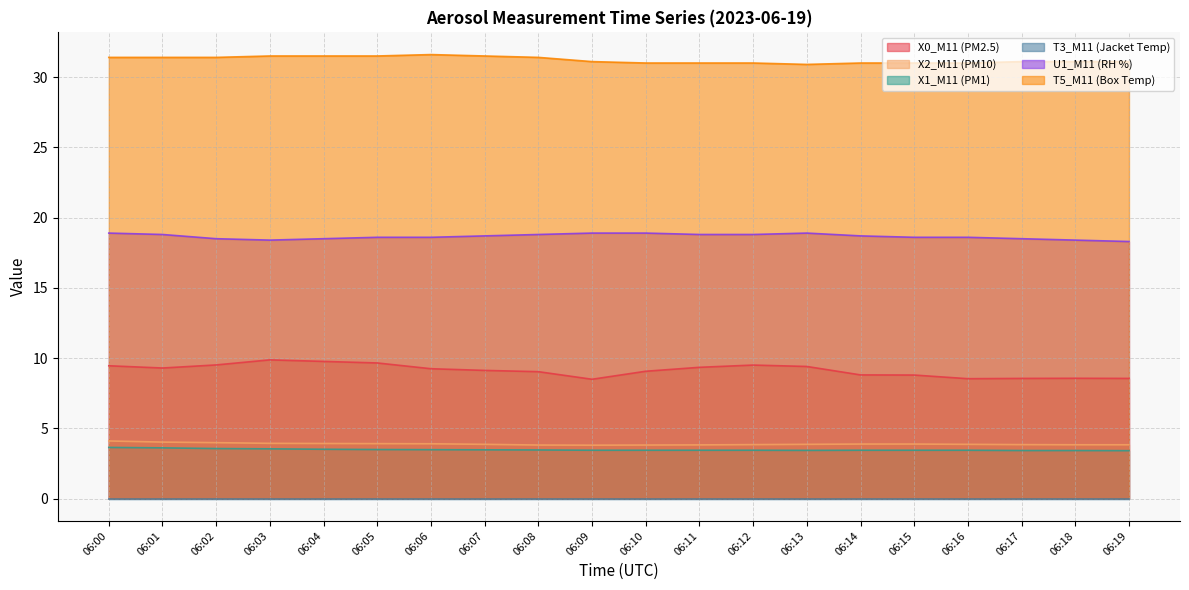

What is the spread (max minus min) of values at 06:04?

31.5